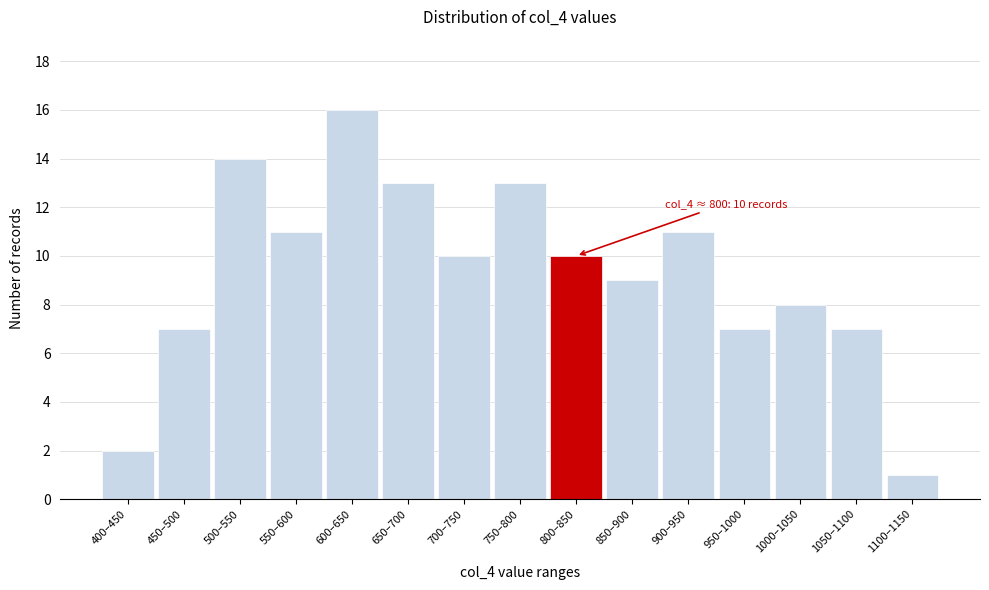

Reading right to left, transcribe all the data shown in this chart.

1100–1150=1	1050–1100=7	1000–1050=8	950–1000=7	900–950=11	850–900=9	800–850=10	750–800=13	700–750=10	650–700=13	600–650=16	550–600=11	500–550=14	450–500=7	400–450=2